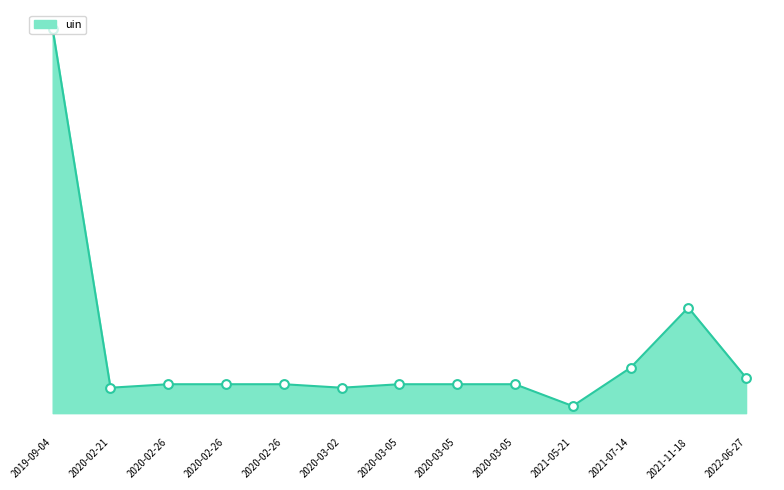

Does the chart have visible grid lines?

No